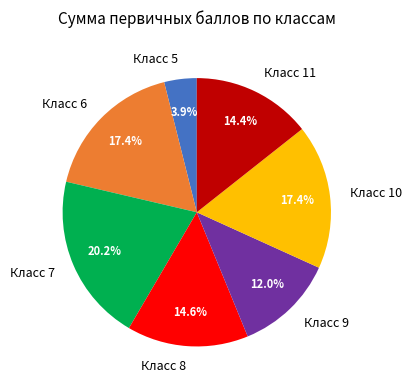

Is there any slice that represents more than half of the pie?

No